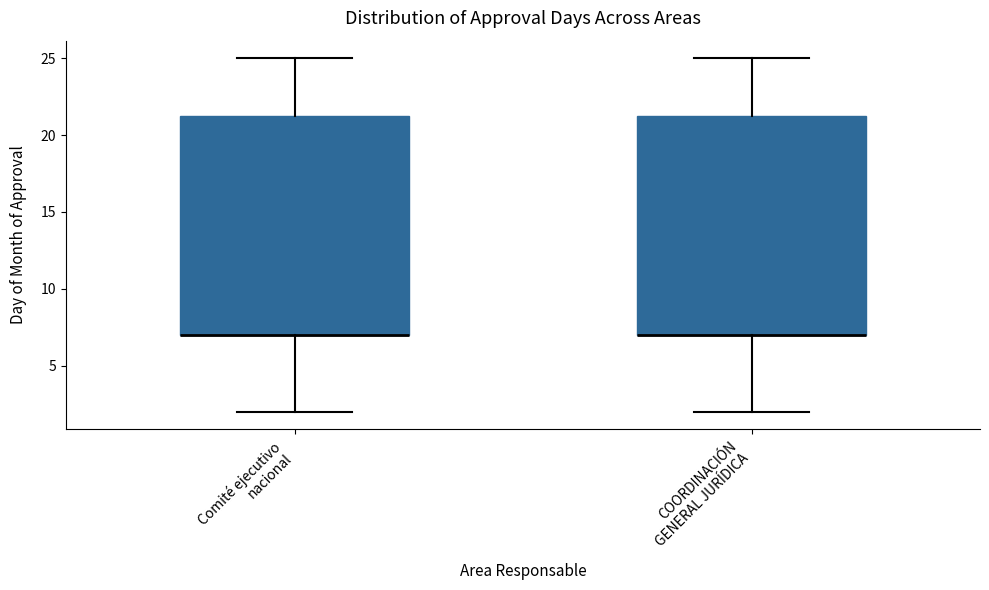

Where does the lower whisker of the box for COORDINACIÓN GENERAL JURÍDICA end on the y-axis? The values are not printed on the chart, so give them approximately, as read against the axis.

2.0